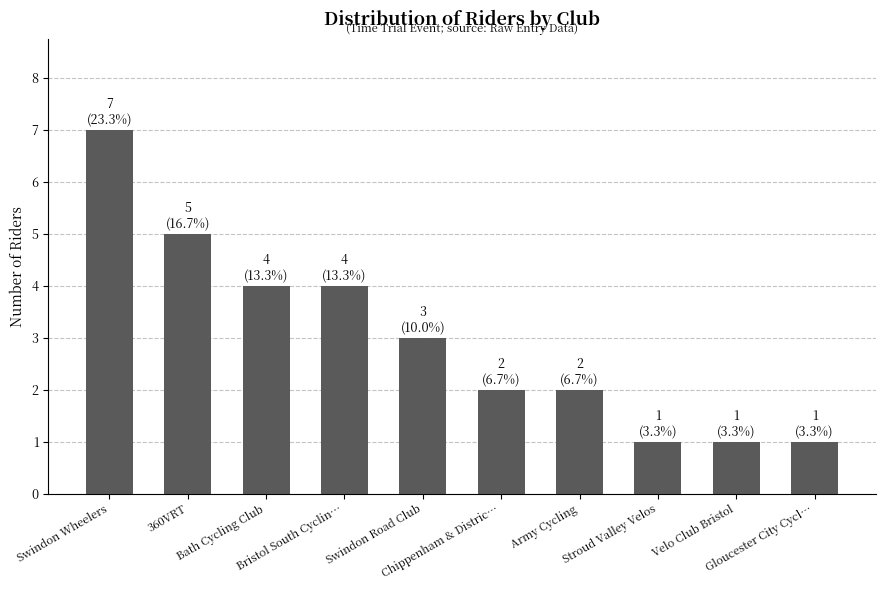

Between Bristol South Cyclin… and Gloucester City Cycl…, which is larger?

Bristol South Cyclin…